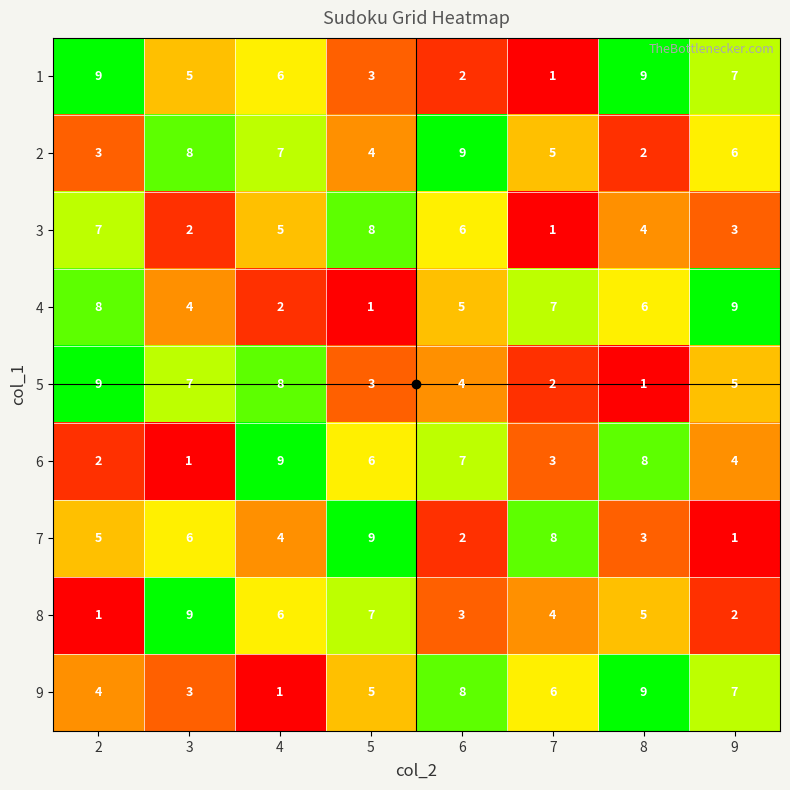

What is the difference between the highest and lowest values at 2?

8